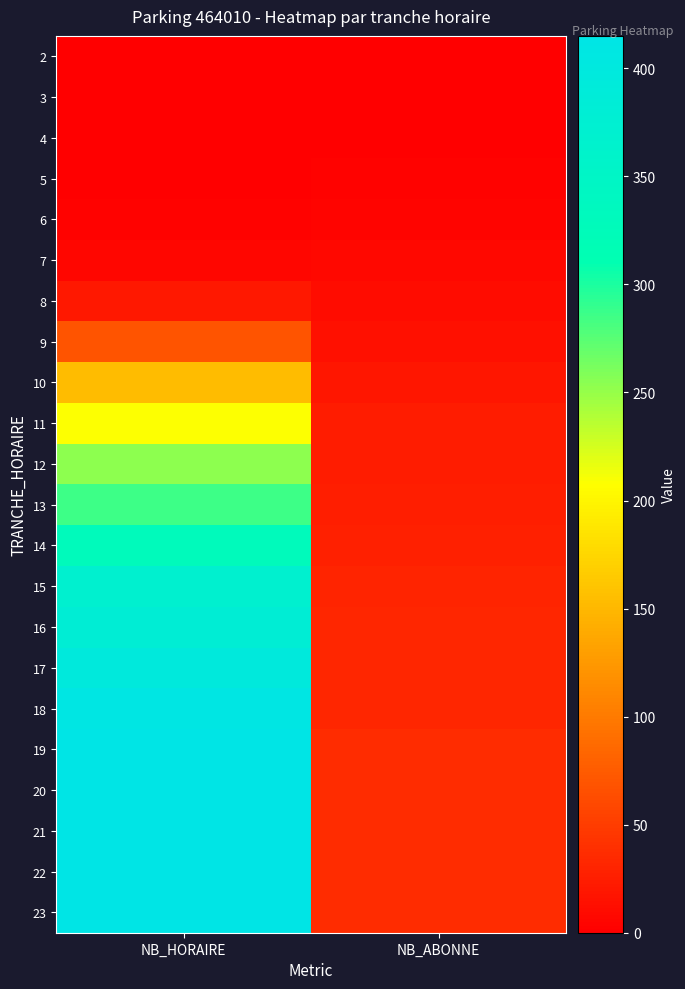

At which category is the sum across all series the highest?

NB_HORAIRE